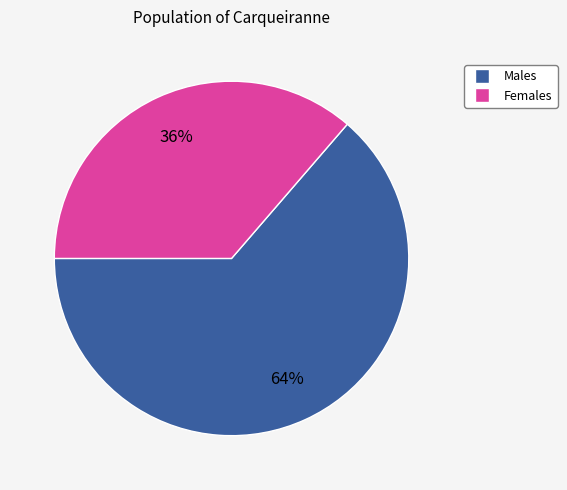

Is there any slice that represents more than half of the pie?

Yes